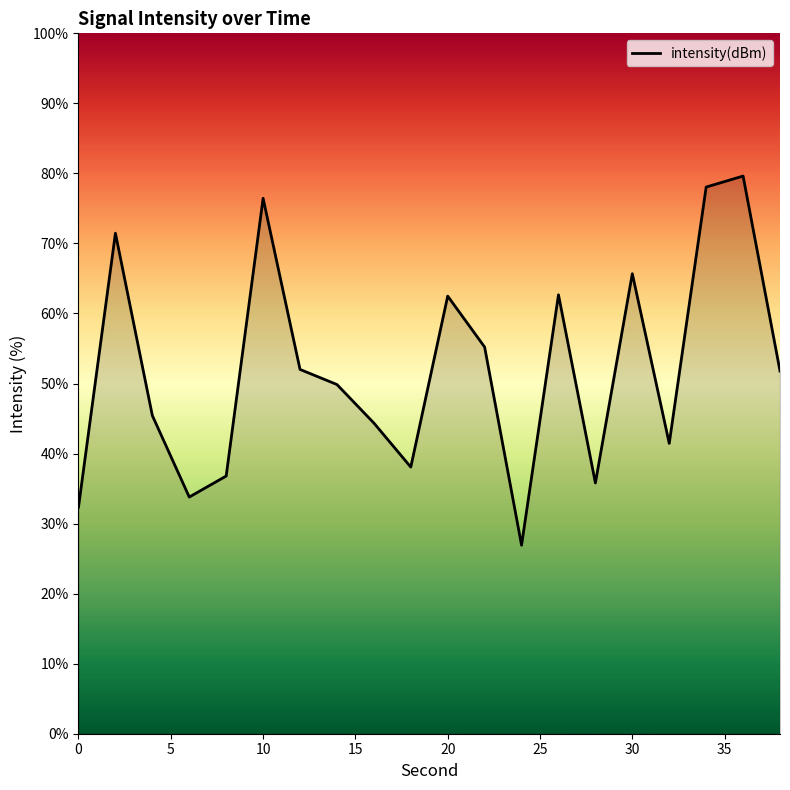

What is the maximum value shown in the chart?

79.6